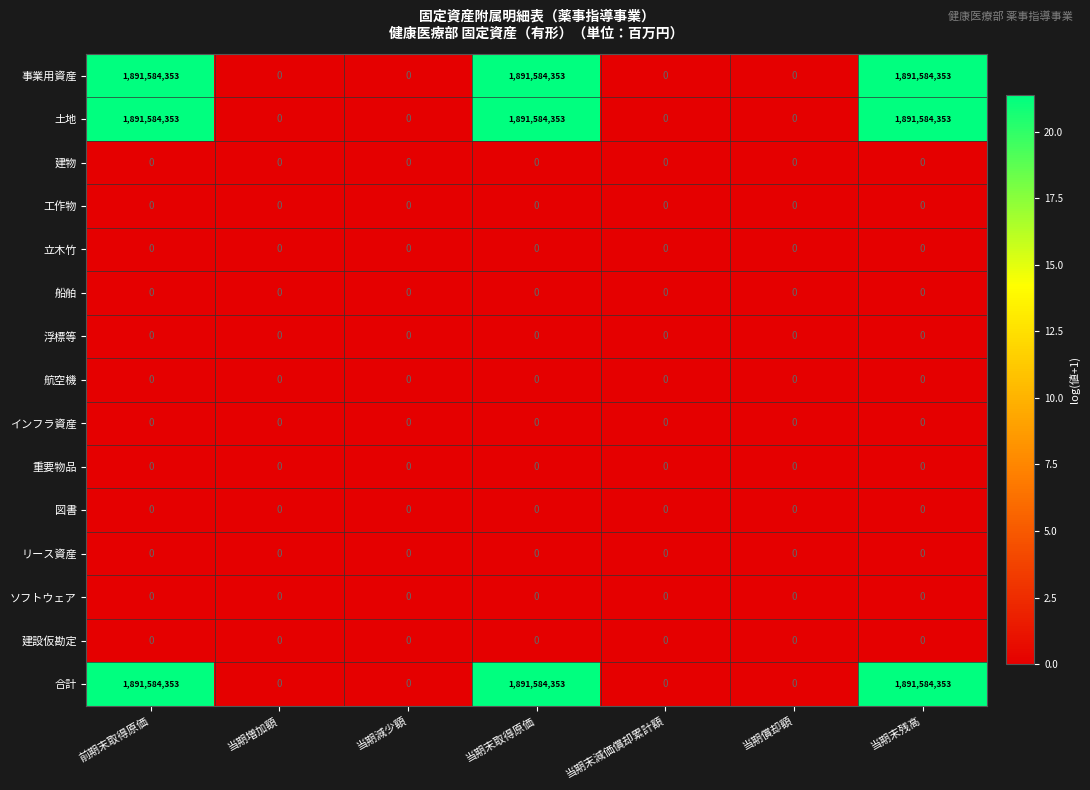

What is the difference between the highest and lowest values at 当期末残高?

1891584353